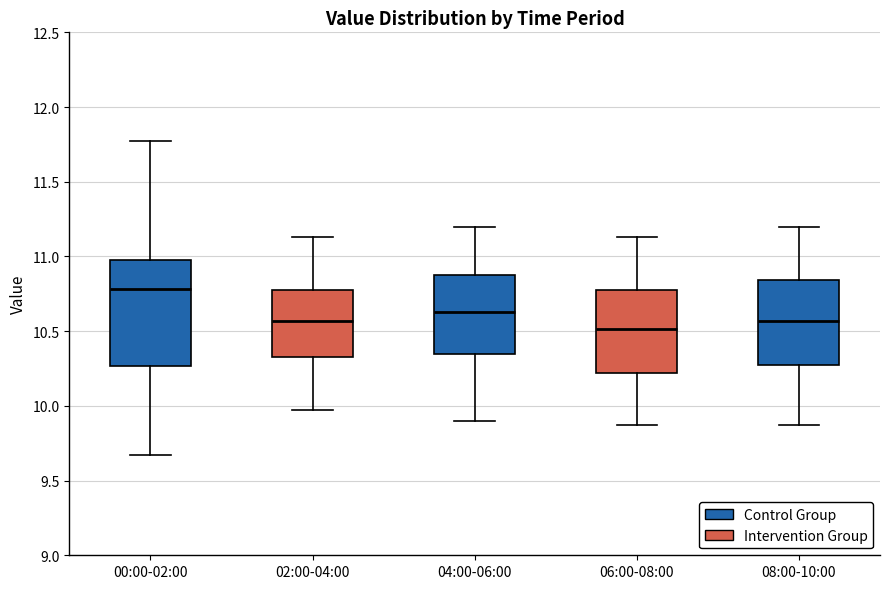

Where does the lower whisker of the box for 04:00-06:00 end on the y-axis? The values are not printed on the chart, so give them approximately, as read against the axis.

9.90